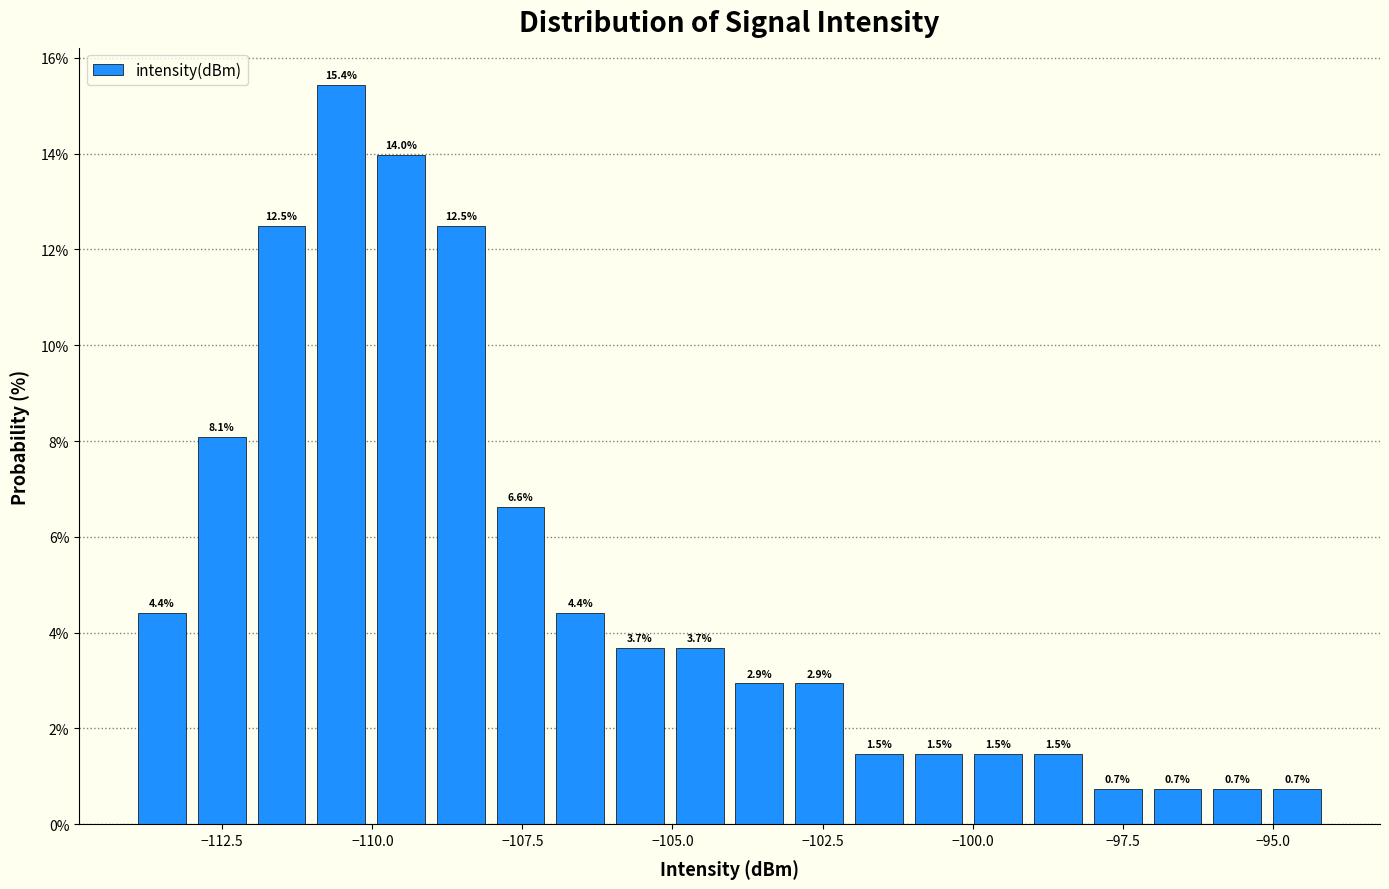

Read against the x-axis, roughly where is the centre of the tallest bar?

-110.5